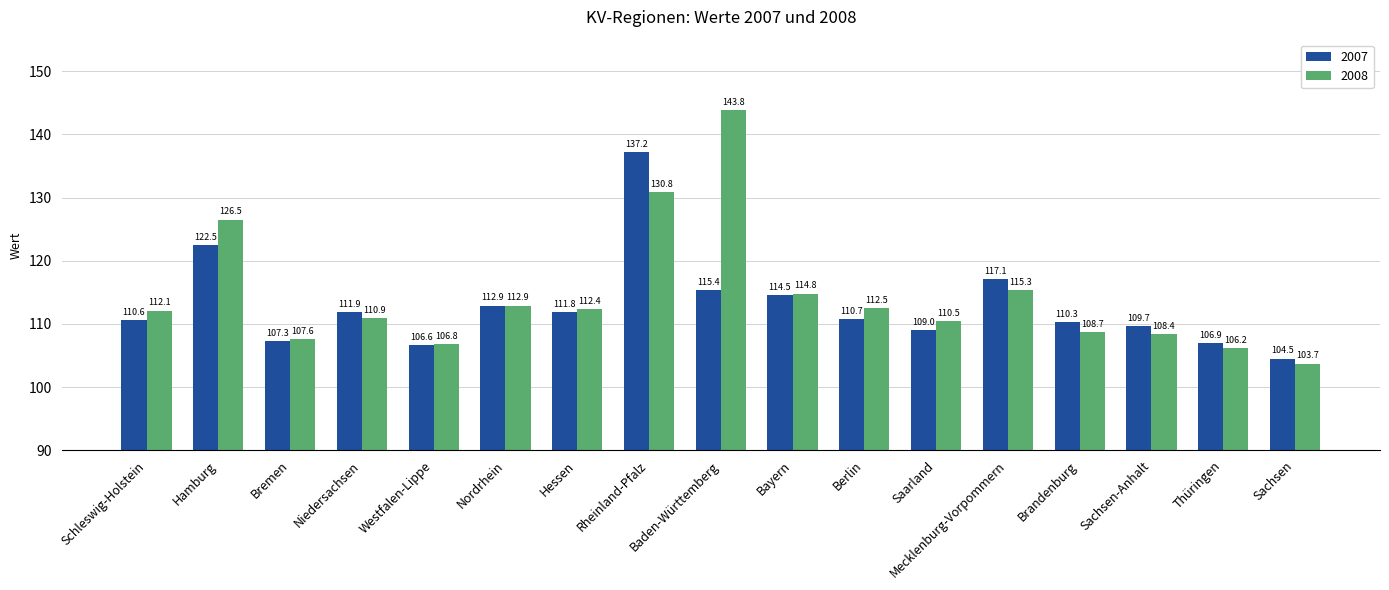

How many data points does each series have?

17